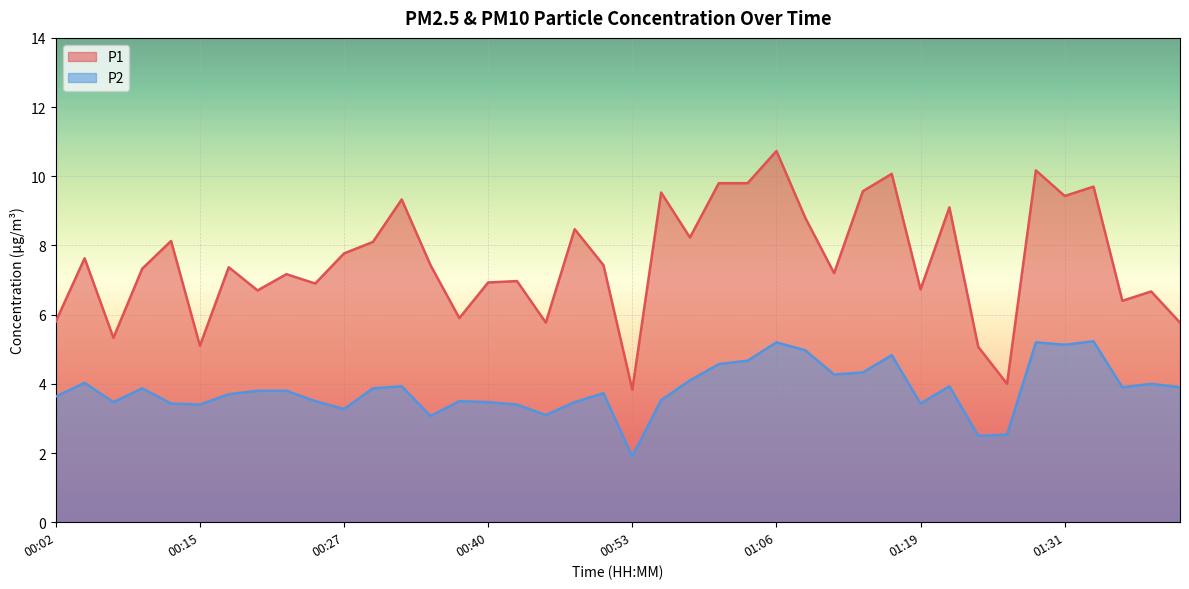

True or false: P1 and P2 cross at least once.

False